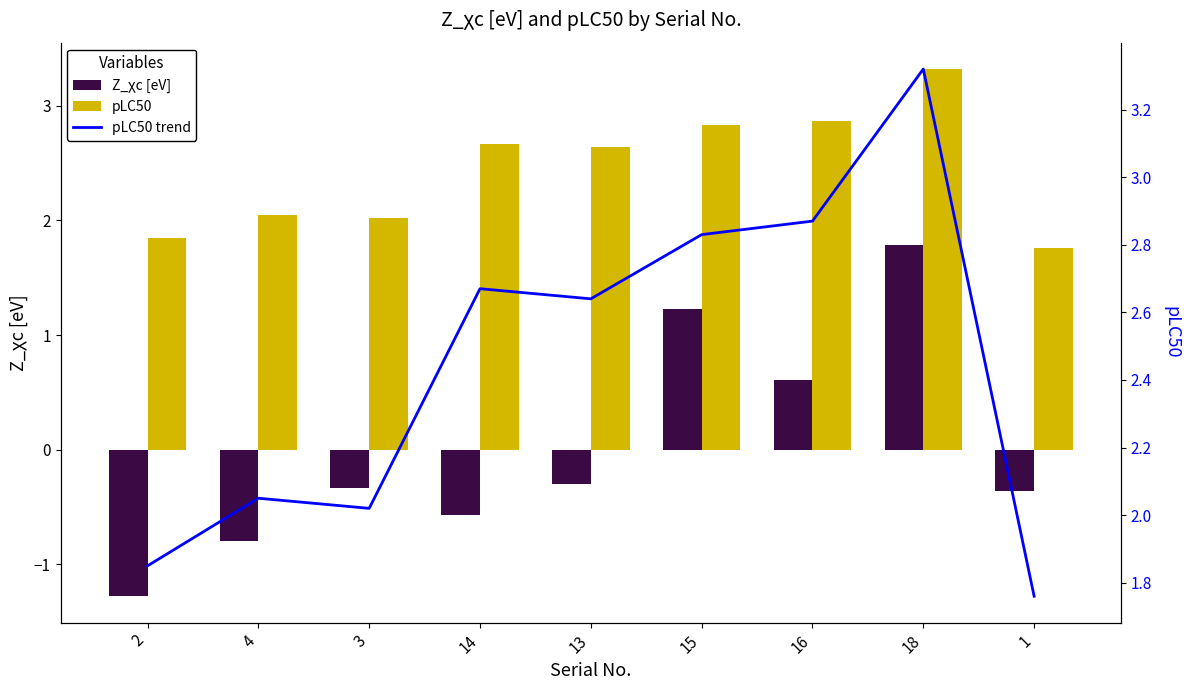

How many values in the Z_χc [eV] series exceed 0?

3